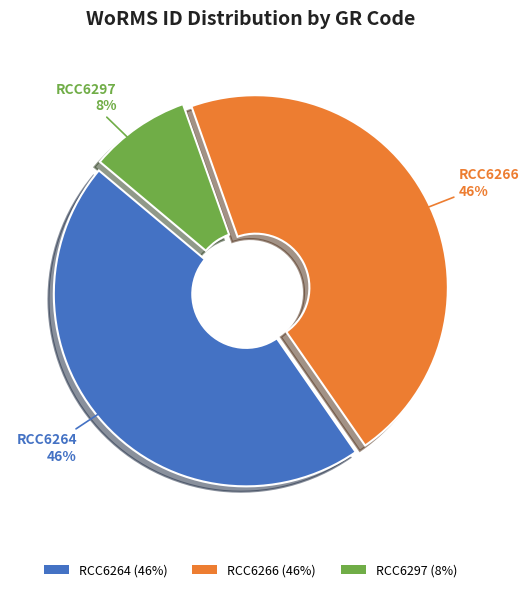

To the nearest percent, what portion does RCC6264 represent?

46%